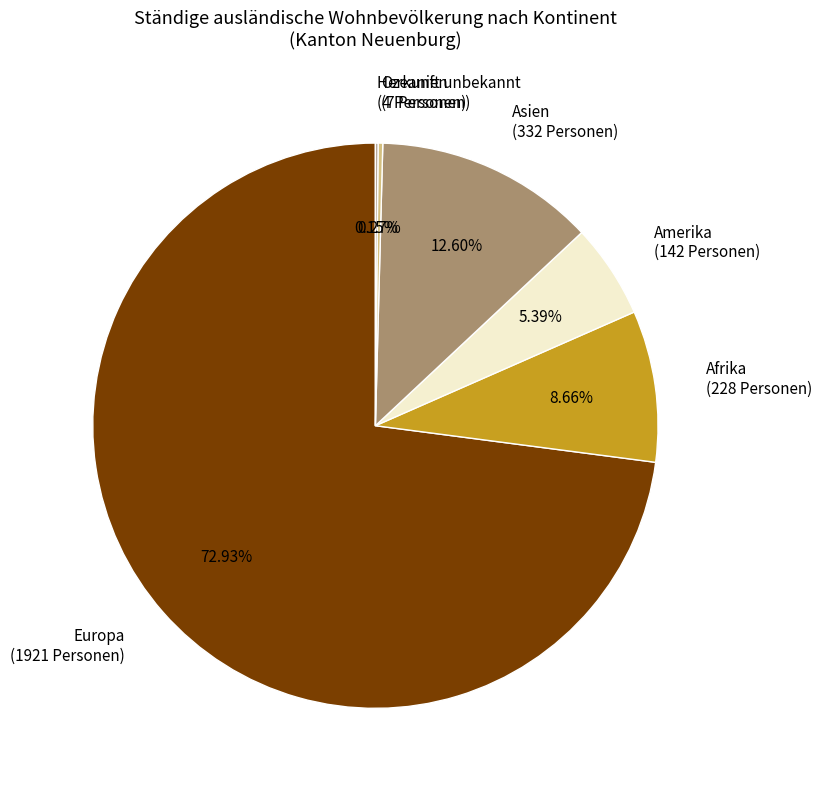

To the nearest percent, what portion does Amerika represent?

5%